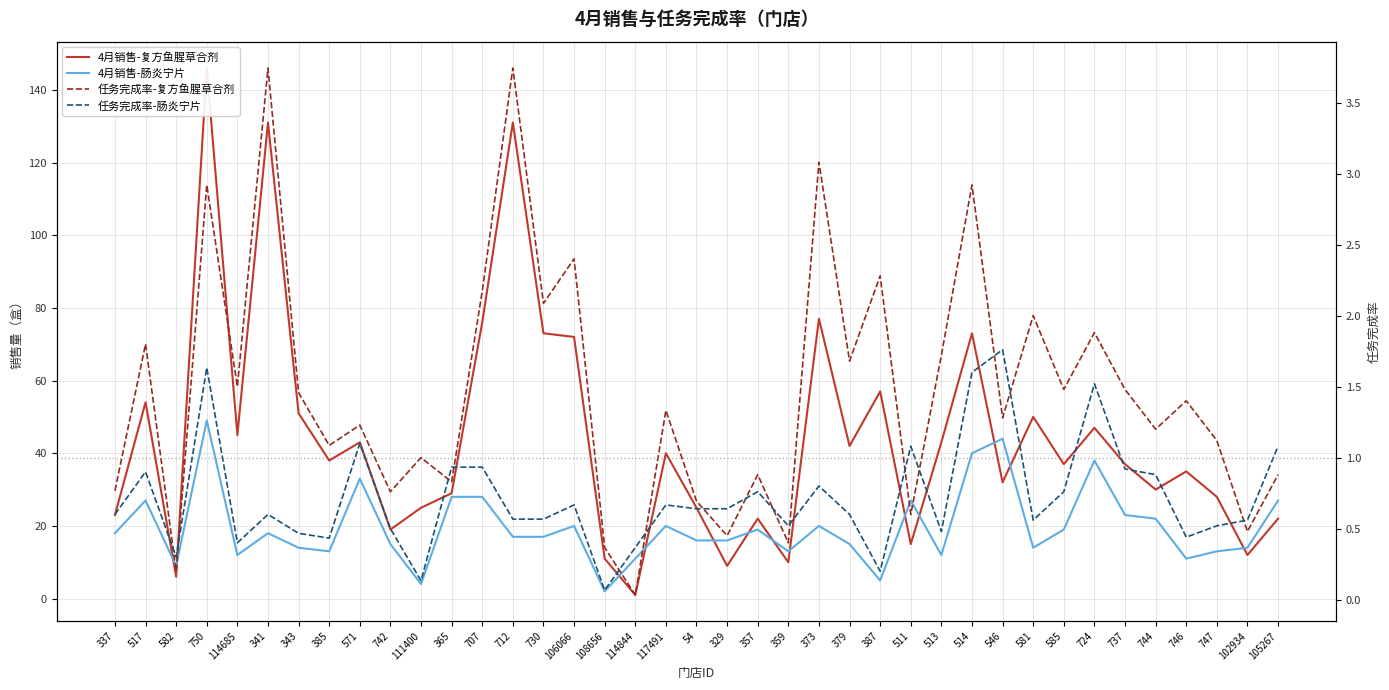

Reading left to right, transcribe all the data shown in this chart.

4月销售-复方鱼腥草合剂: 337=23.0	517=54.0	582=6.0	750=146.0	114685=45.0	341=131.0	343=51.0	385=38.0	571=43.0	742=19.0	111400=25.0	365=29.0	707=76.0	712=131.0	730=73.0	106066=72.0	108656=11.0	114844=1.0	117491=40.0	54=25.0	329=9.0	357=22.0	359=10.0	373=77.0	379=42.0	387=57.0	511=15.0	513=43.0	514=73.0	546=32.0	581=50.0	585=37.0	724=47.0	737=37.0	744=30.0	746=35.0	747=28.0	102934=12.0	105267=22.0
4月销售-肠炎宁片: 337=18.0	517=27.0	582=9.0	750=49.0	114685=12.0	341=18.0	343=14.0	385=13.0	571=33.0	742=15.0	111400=4.0	365=28.0	707=28.0	712=17.0	730=17.0	106066=20.0	108656=2.0	114844=11.0	117491=20.0	54=16.0	329=16.0	357=19.0	359=13.0	373=20.0	379=15.0	387=5.0	511=27.0	513=12.0	514=40.0	546=44.0	581=14.0	585=19.0	724=38.0	737=23.0	744=22.0	746=11.0	747=13.0	102934=14.0	105267=27.0
任务完成率-复方鱼腥草合剂: 337=0.8	517=1.8	582=0.2	750=2.9	114685=1.5	341=3.7	343=1.5	385=1.1	571=1.2	742=0.8	111400=1.0	365=0.8	707=2.2	712=3.7	730=2.1	106066=2.4	108656=0.4	114844=0.0	117491=1.3	54=0.7	329=0.5	357=0.9	359=0.4	373=3.1	379=1.7	387=2.3	511=0.6	513=1.7	514=2.9	546=1.3	581=2.0	585=1.5	724=1.9	737=1.5	744=1.2	746=1.4	747=1.1	102934=0.5	105267=0.9
任务完成率-肠炎宁片: 337=0.6	517=0.9	582=0.3	750=1.6	114685=0.4	341=0.6	343=0.5	385=0.4	571=1.1	742=0.5	111400=0.1	365=0.9	707=0.9	712=0.6	730=0.6	106066=0.7	108656=0.1	114844=0.4	117491=0.7	54=0.6	329=0.6	357=0.8	359=0.5	373=0.8	379=0.6	387=0.2	511=1.1	513=0.5	514=1.6	546=1.8	581=0.6	585=0.8	724=1.5	737=0.9	744=0.9	746=0.4	747=0.5	102934=0.6	105267=1.1